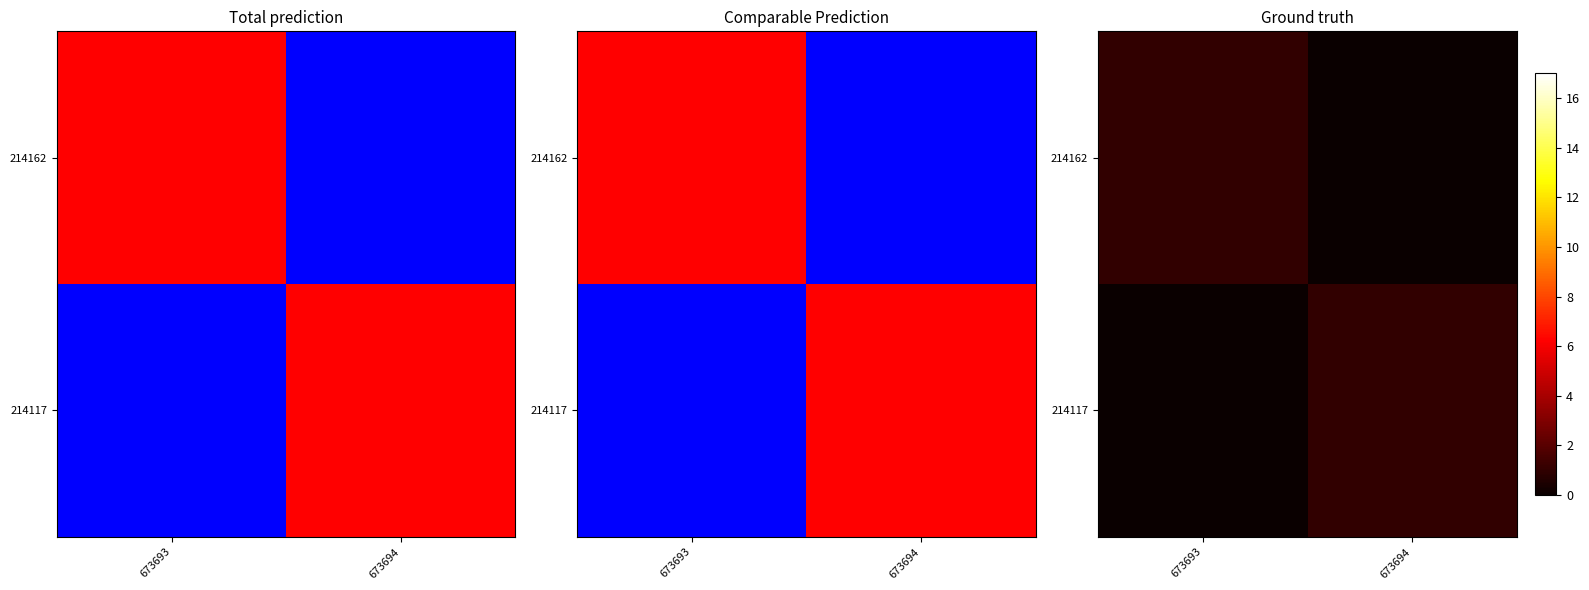

Which category has the highest value in the 214162 series?

673693